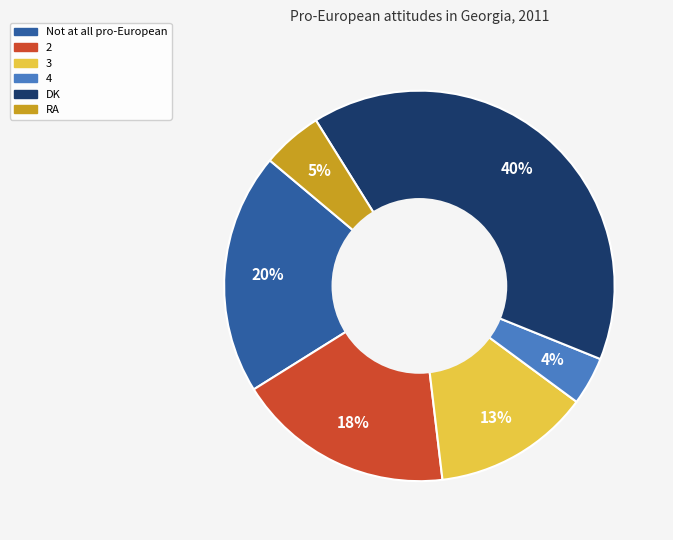

Is there any slice that represents more than half of the pie?

No